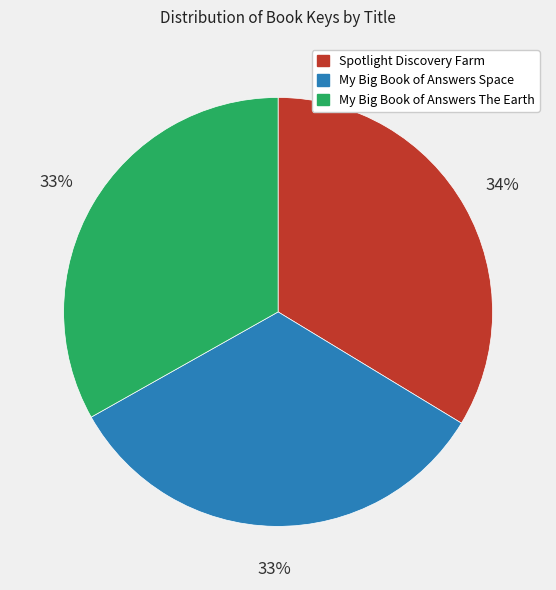

Which category has the biggest portion of the pie?

Spotlight Discovery Farm